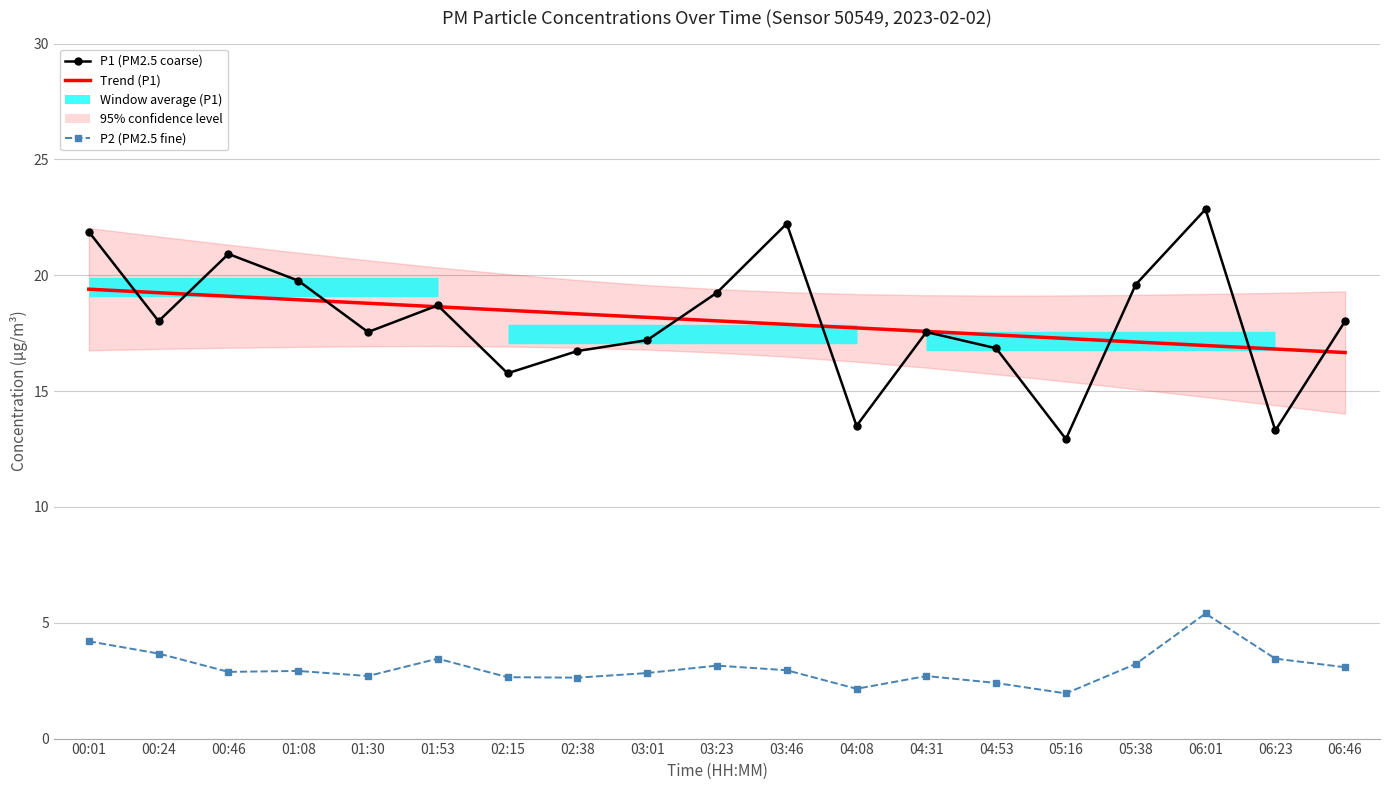

Read the P1 (PM2.5 coarse) value at 05:16.

12.9